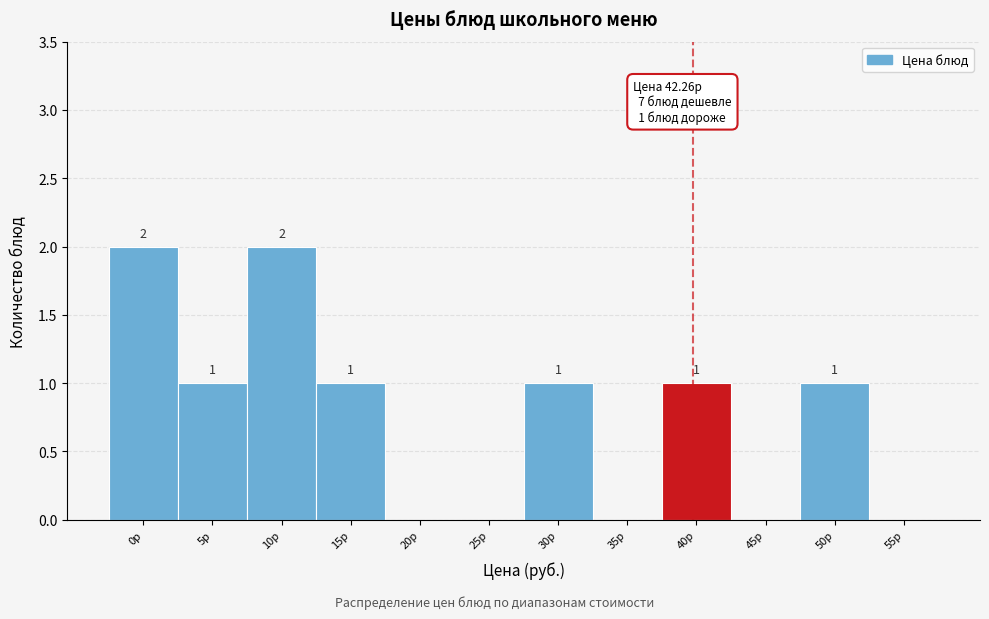

Reading right to left, transcribe all the data shown in this chart.

55р=0	50р=1	45р=0	40р=1	35р=0	30р=1	25р=0	20р=0	15р=1	10р=2	5р=1	0р=2